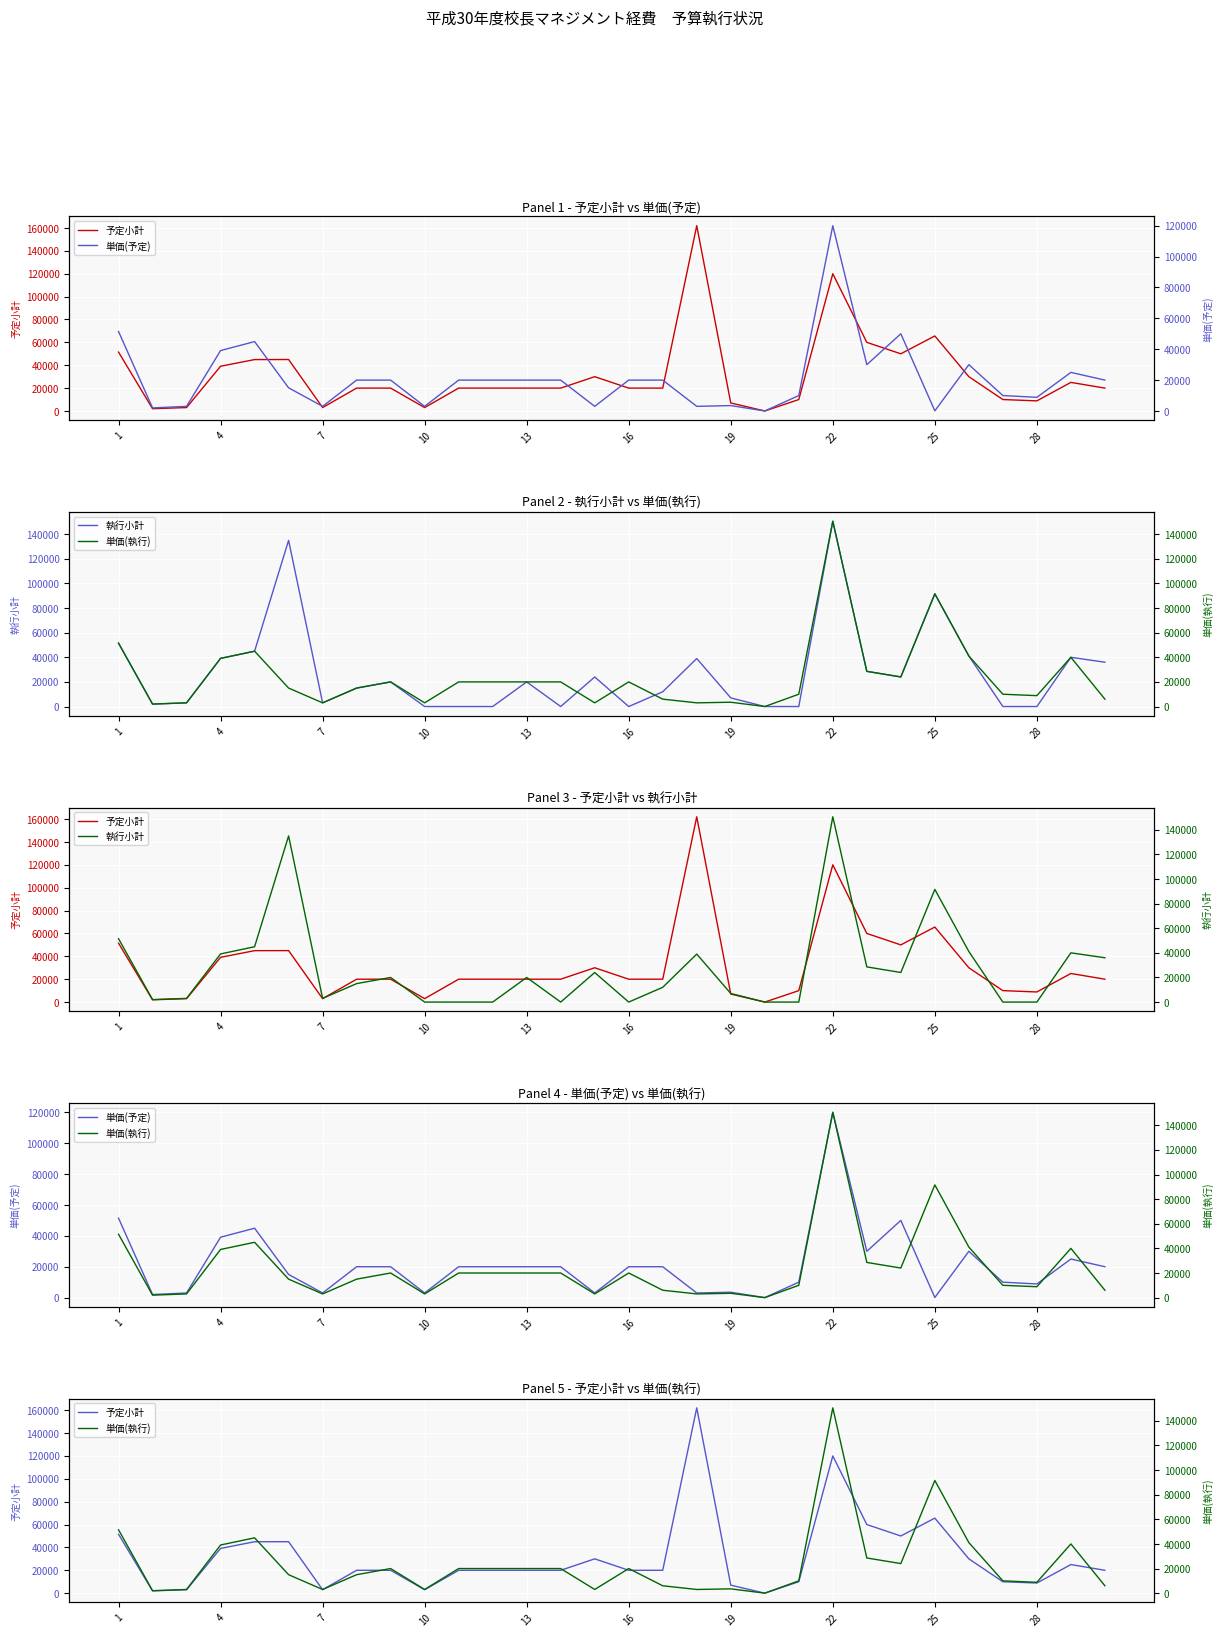

Is it true that 予定小計 equals 12760 at 13?

False